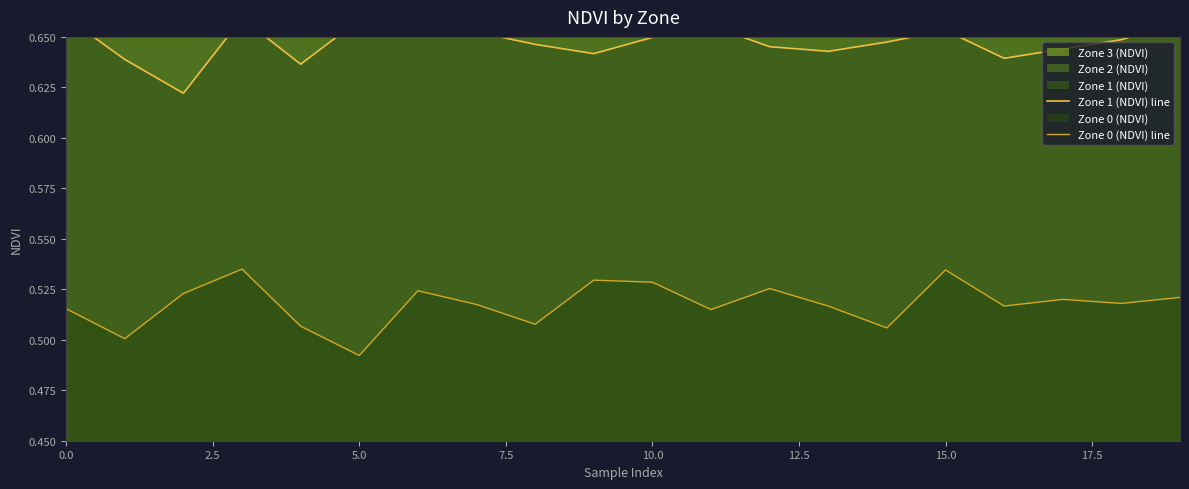

Which series has the largest total across all categories?

Zone 1 (NDVI) line